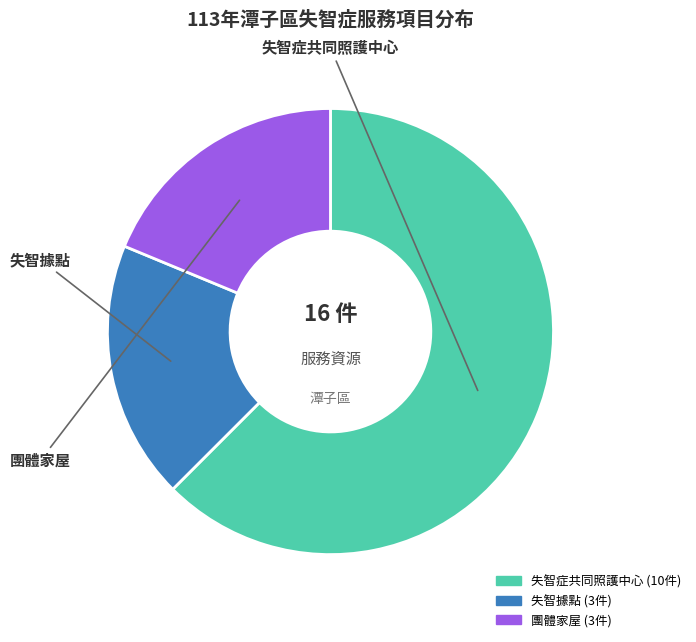

How many segments does this pie chart have?

3